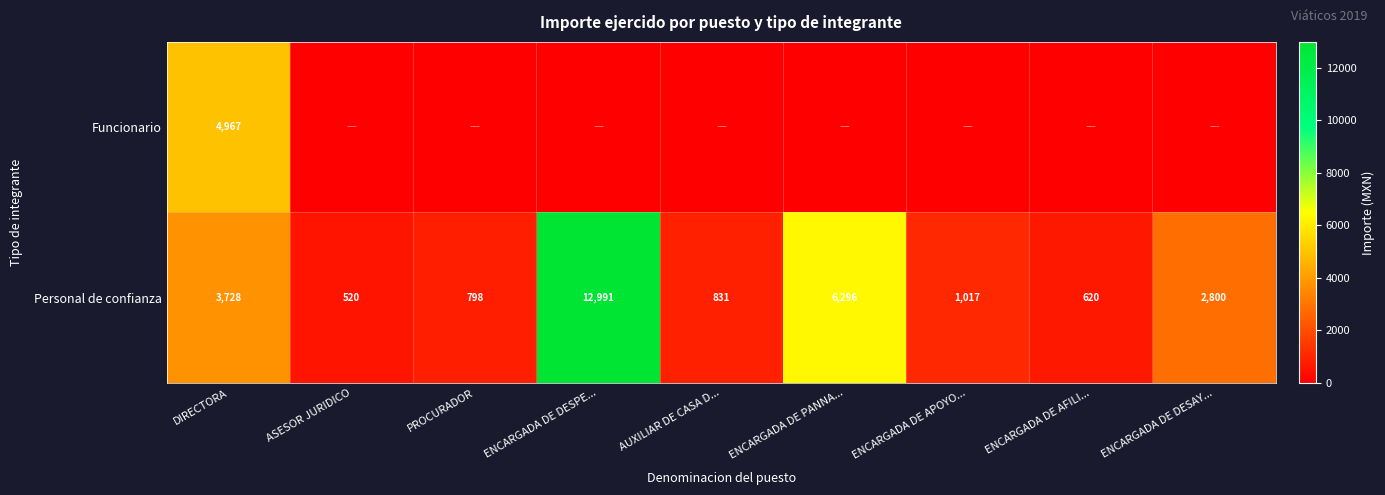

The Personal de confianza series shows 520 at ASESOR JURIDICO. True or false?

True